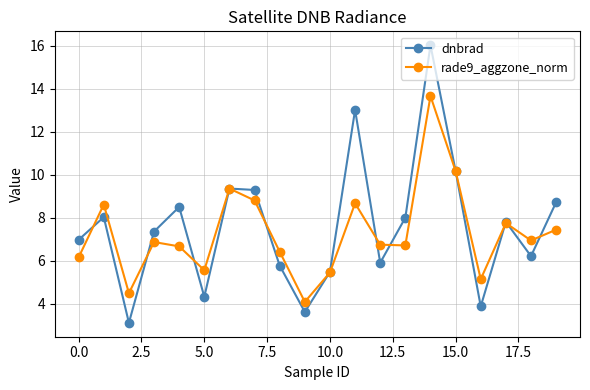

How many data points in rade9_aggzone_norm are above 6?

15